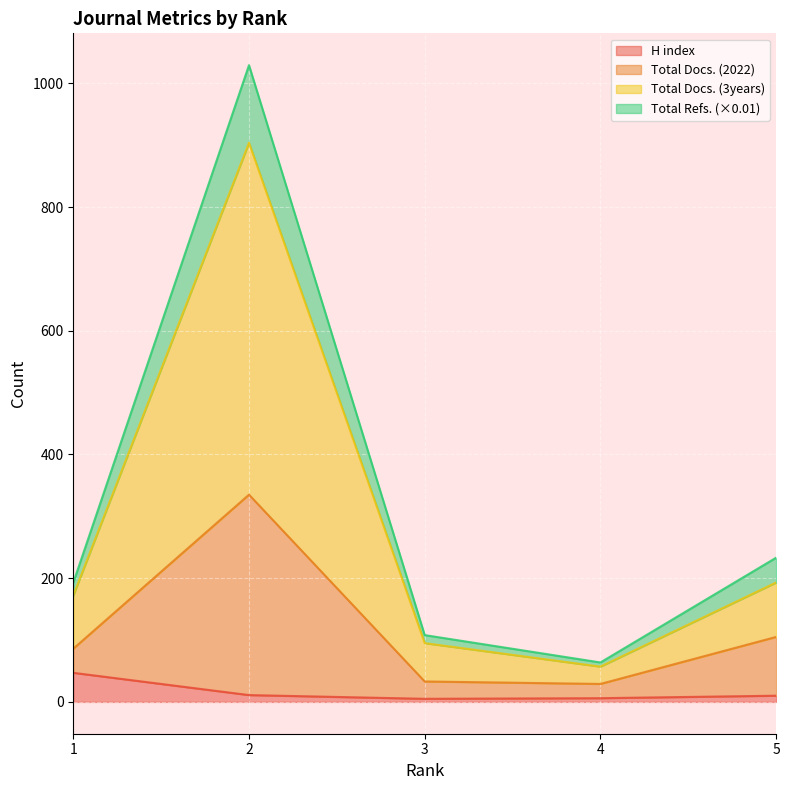

At how many categories does at least one series exceed 257?

1